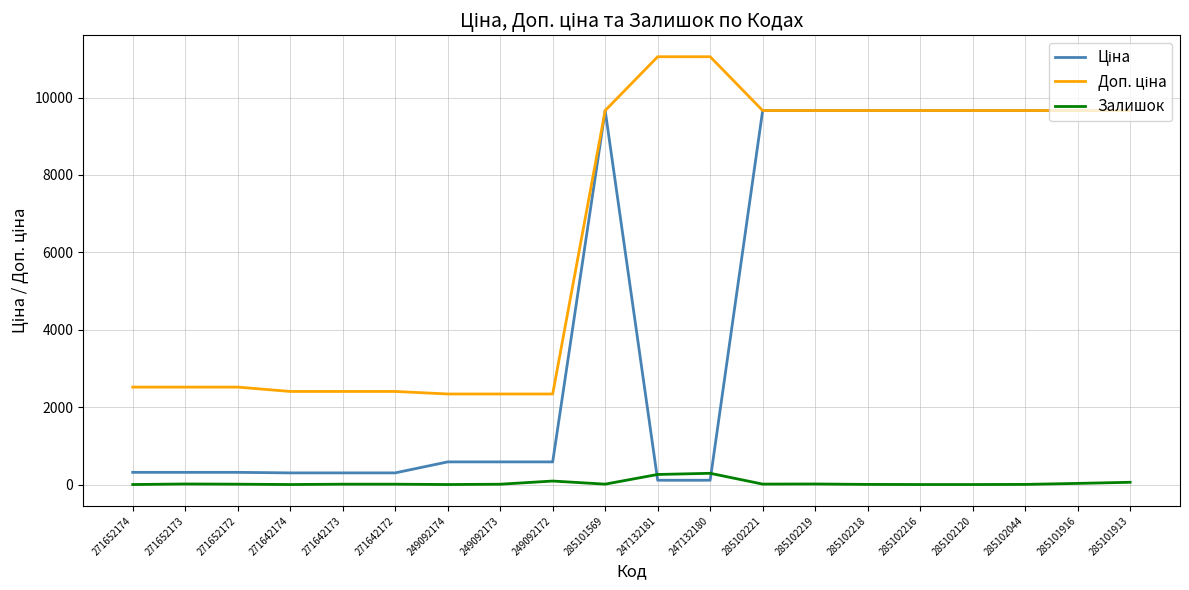

The value of Залишок at 285102216 is 0.0. True or false?

True